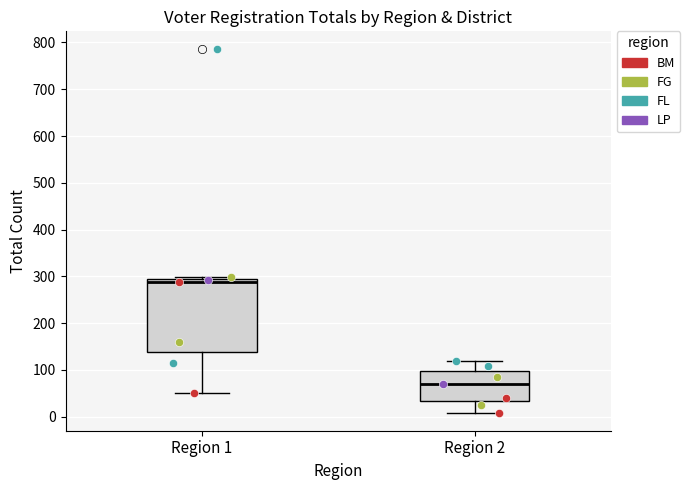

Reading left to right, transcribe this box plot: for each box, give where its median line is, the range the box spans, and where its two whiskers end, as read against the y-axis. The values are not printed on the chart, so give them approximately, as read against the axis.

Region 1: median 290, box 140 to 300, whiskers 50 to 300
Region 2: median 70, box 30 to 100, whiskers 10 to 120